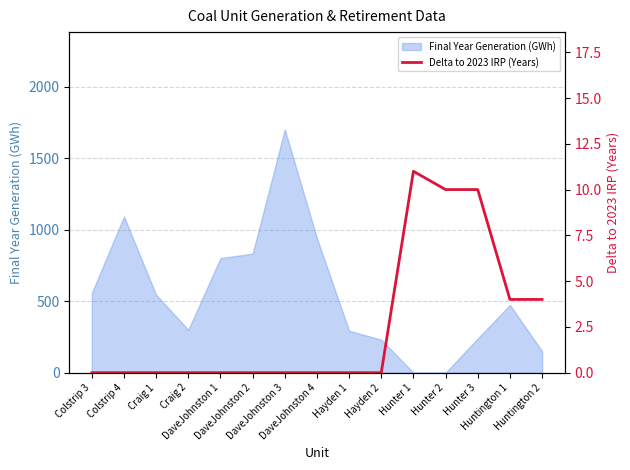

Between DaveJohnston 3 and DaveJohnston 1, which is larger?

DaveJohnston 3